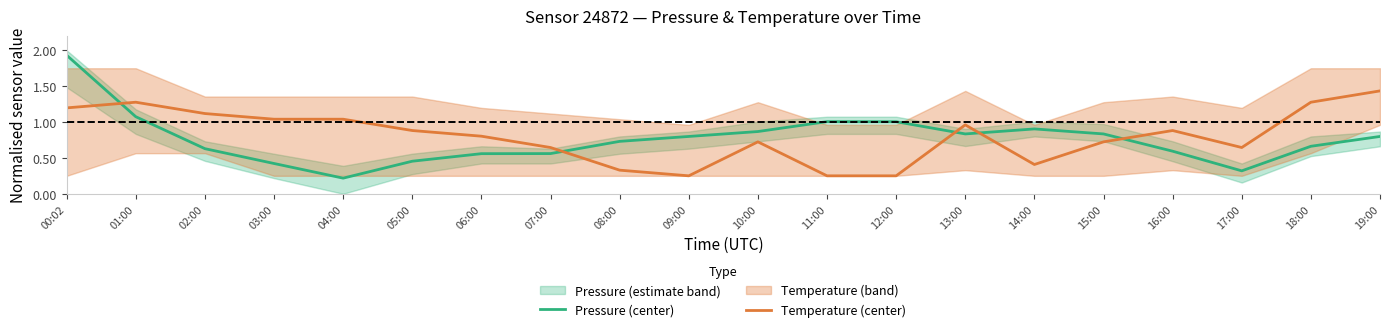

How many interior local valleys does the Pressure (center) series have?

3